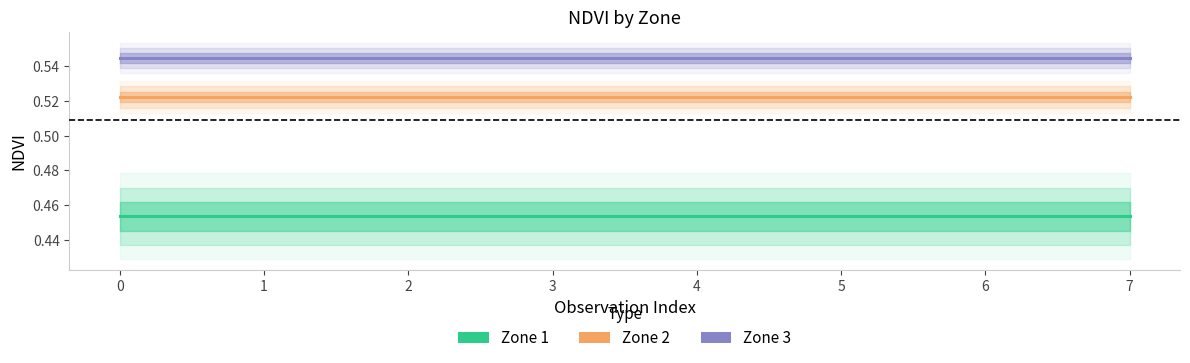

True or false: Zone 3 and Zone 2 intersect in this chart.

False